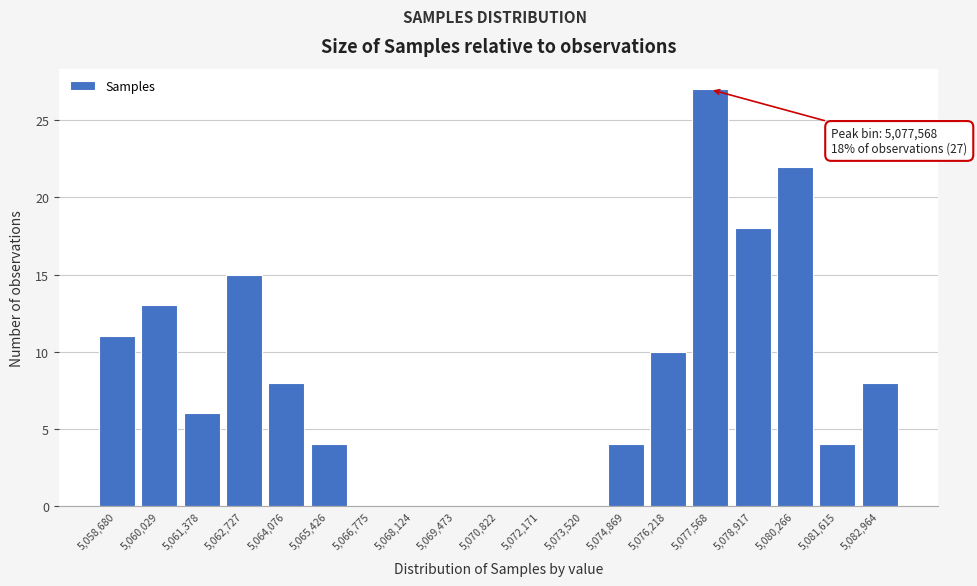

Over which range of the x-axis is the bar tallest?

5076800 to 5078200